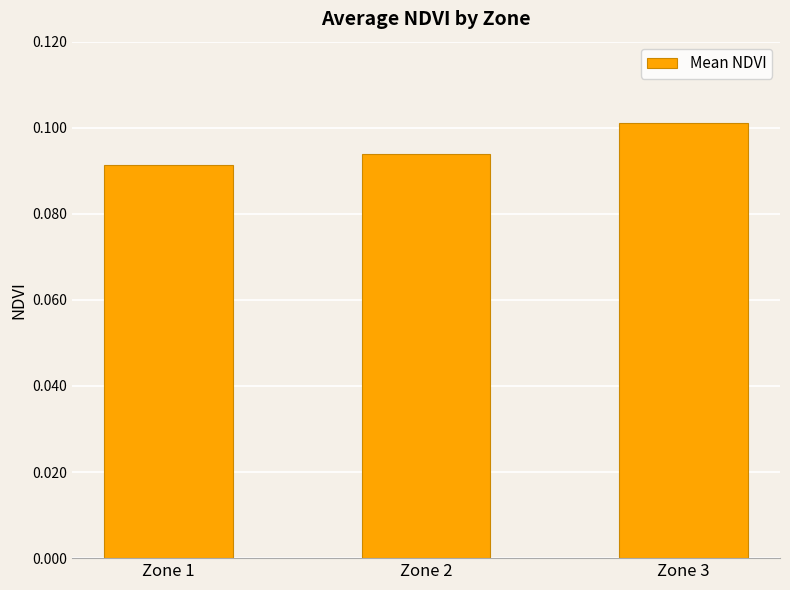

The value at Zone 1 is 0.1. True or false?

True